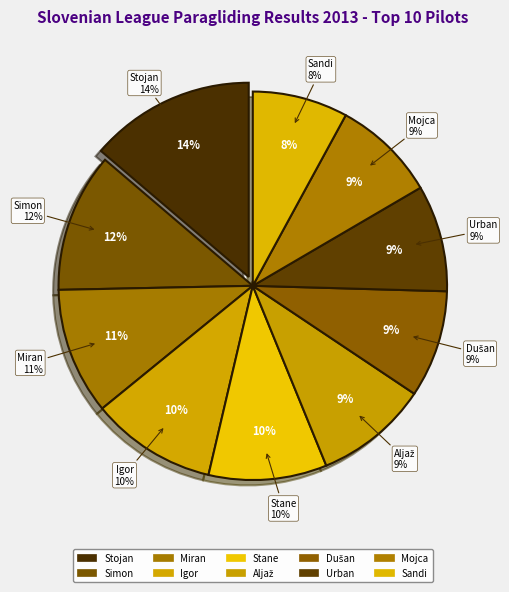

To the nearest percent, what portion does Igor Eržen represent?

10%